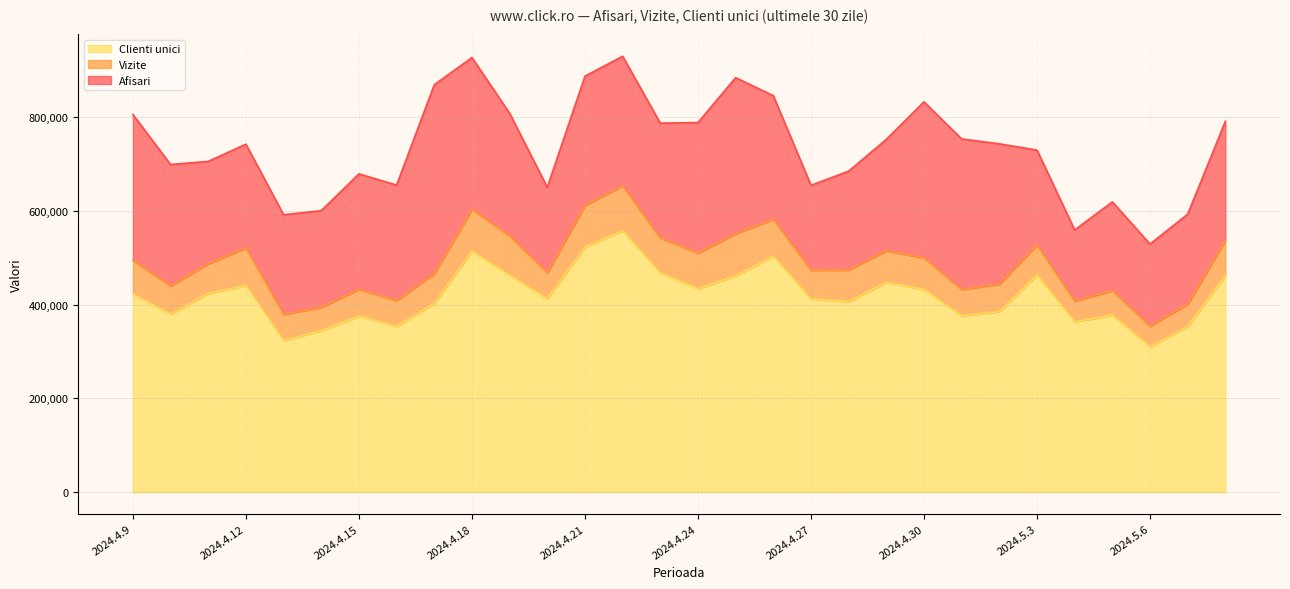

Rank the categories by Clienti unici value from highest to lowest.

2024.4.22, 2024.4.21, 2024.4.18, 2024.4.26, 2024.4.23, 2024.5.3, 2024.4.19, 2024.5.8, 2024.4.25, 2024.4.29, 2024.4.12, 2024.4.24, 2024.4.30, 2024.4.11, 2024.4.9, 2024.4.20, 2024.4.27, 2024.4.28, 2024.4.17, 2024.5.2, 2024.4.10, 2024.5.5, 2024.5.1, 2024.4.15, 2024.5.4, 2024.5.7, 2024.4.16, 2024.4.14, 2024.4.13, 2024.5.6